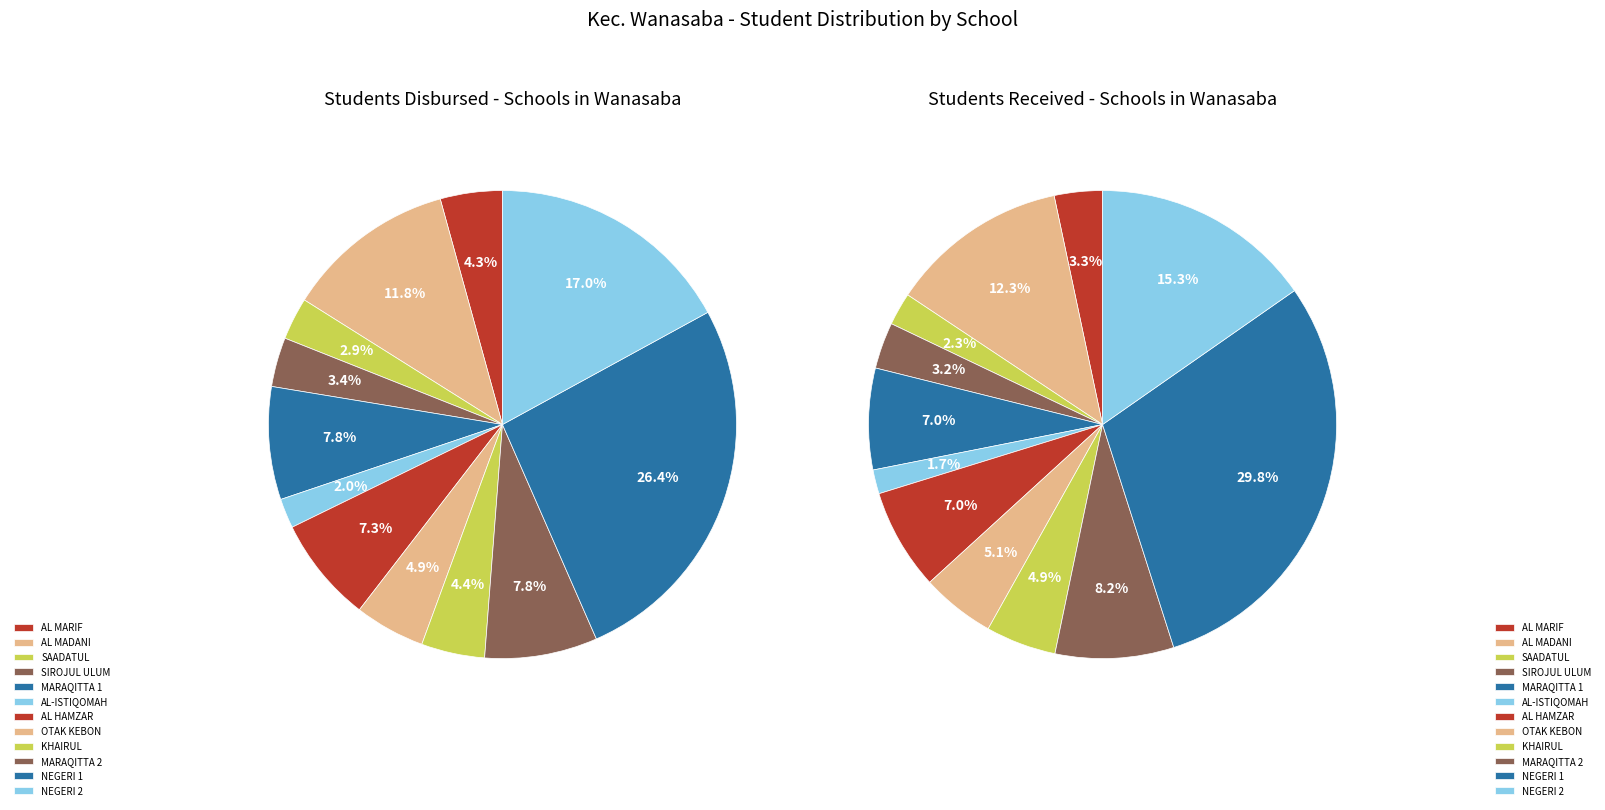

Count the number of slices in the pie.

12